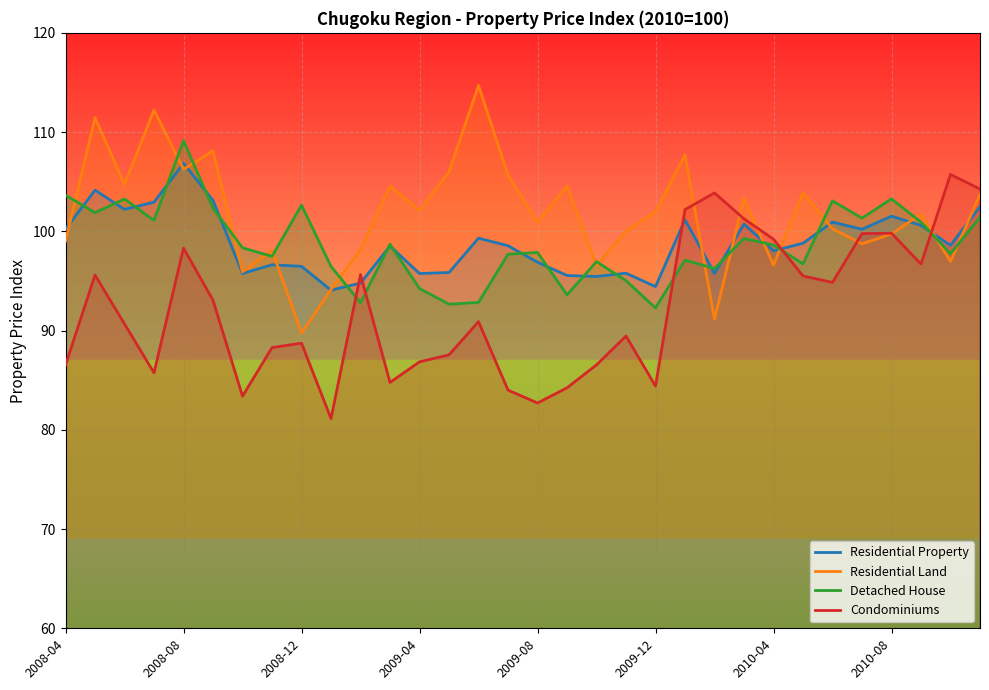

Which series ends up on top after the final intersection of Condominiums and Residential Land?

Condominiums